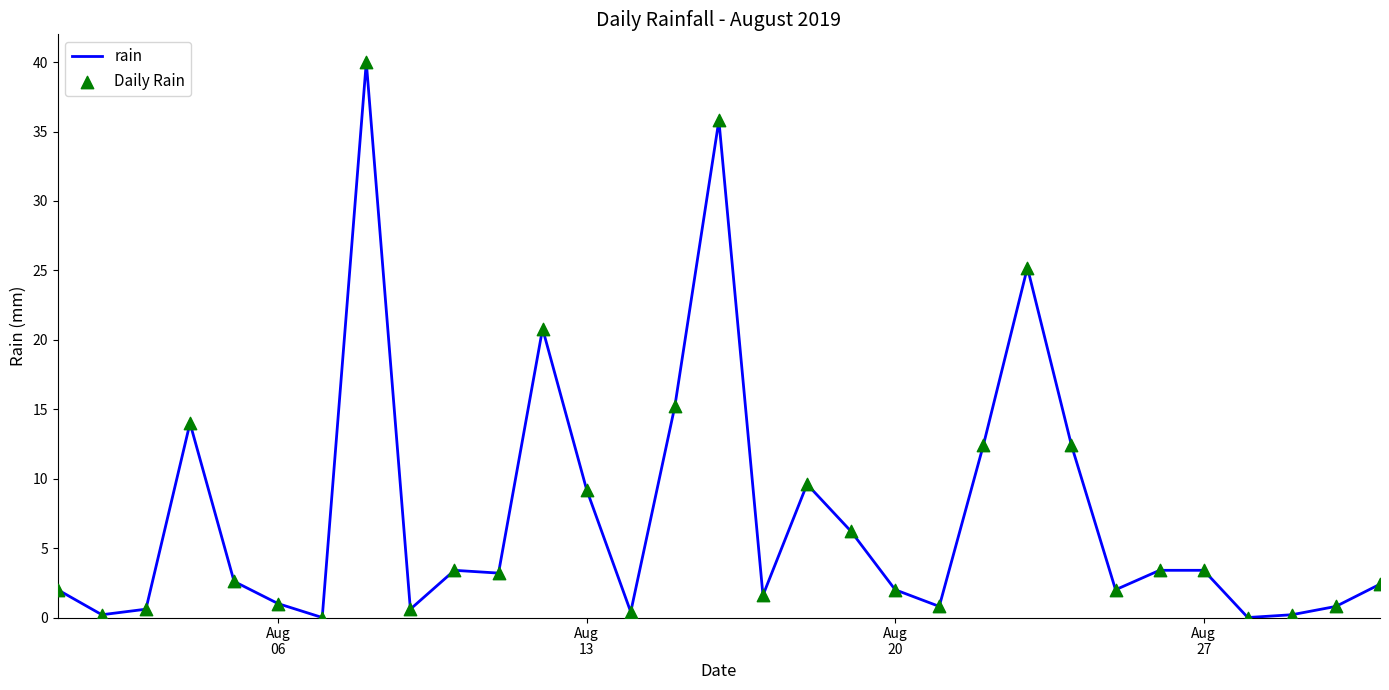

What is the difference between the maximum and minimum values?

40.0